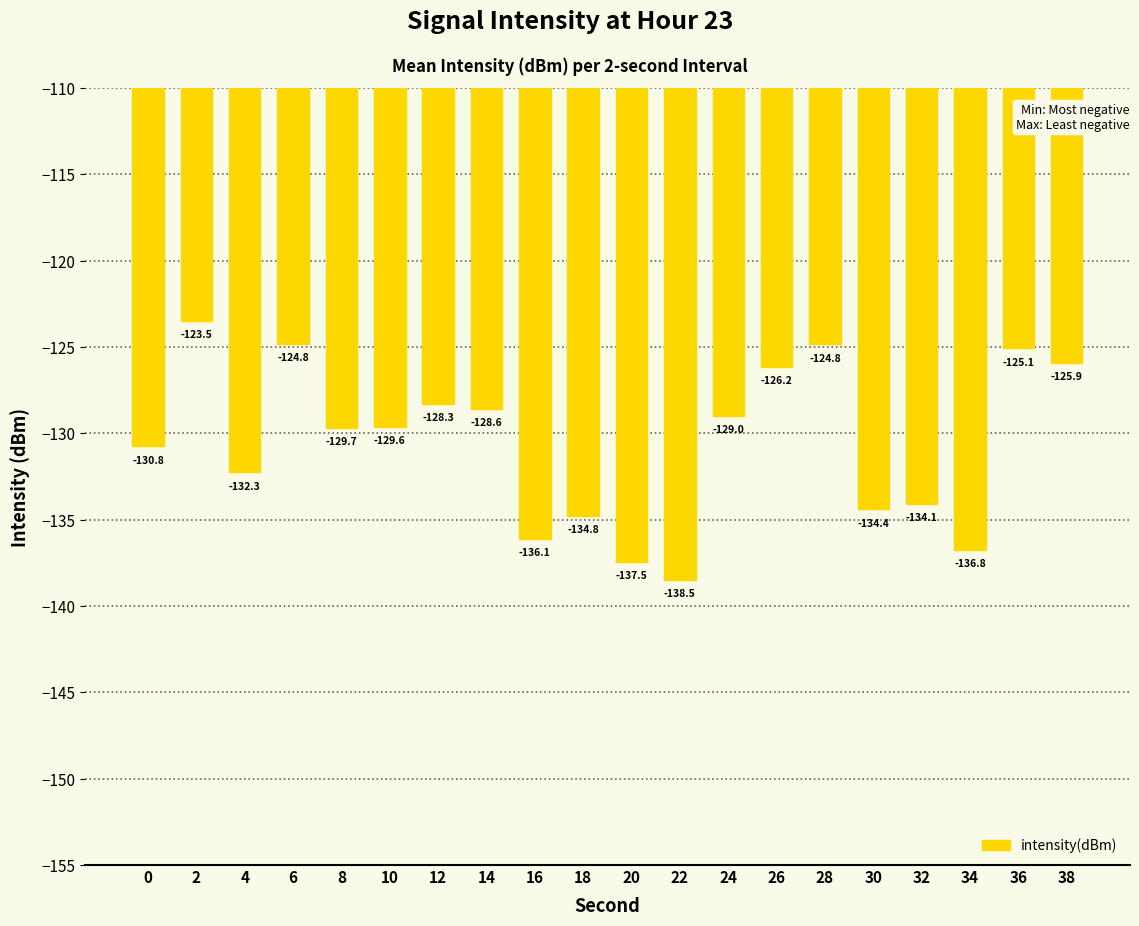

What is the value of the 2nd bar from the left?

-123.5